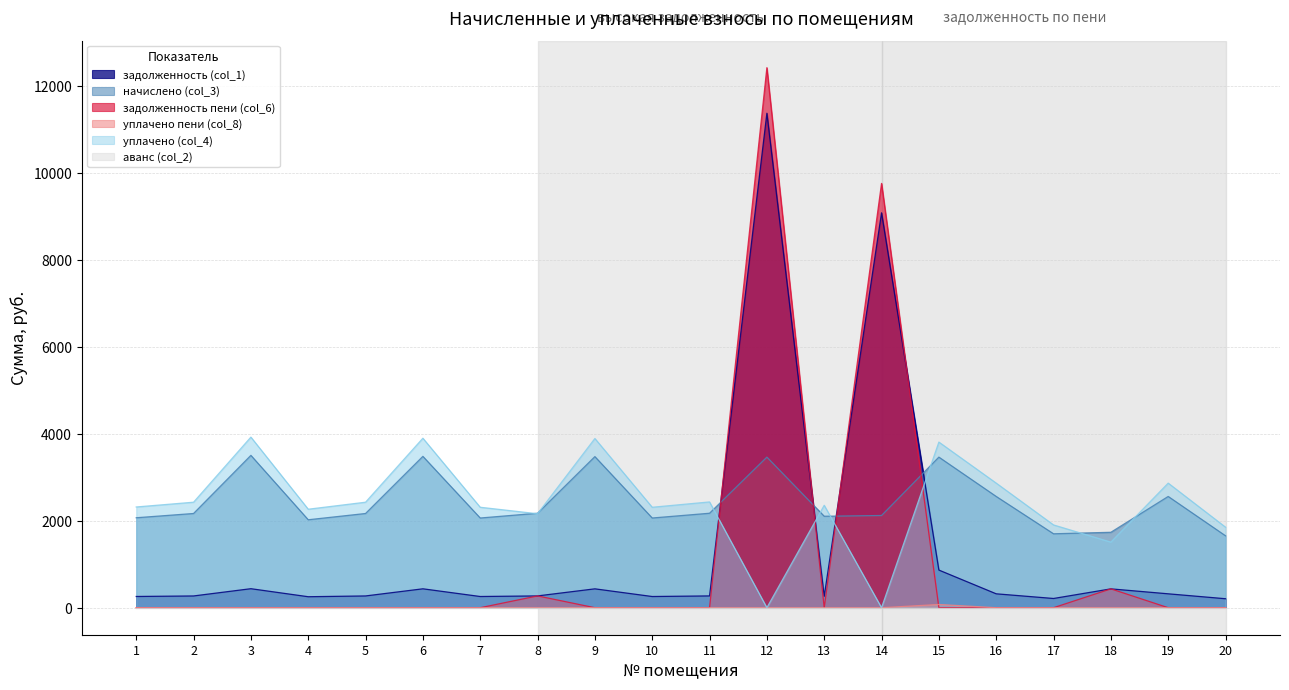

True or false: уплачено пени (col_8) and уплачено (col_4) intersect in this chart.

False